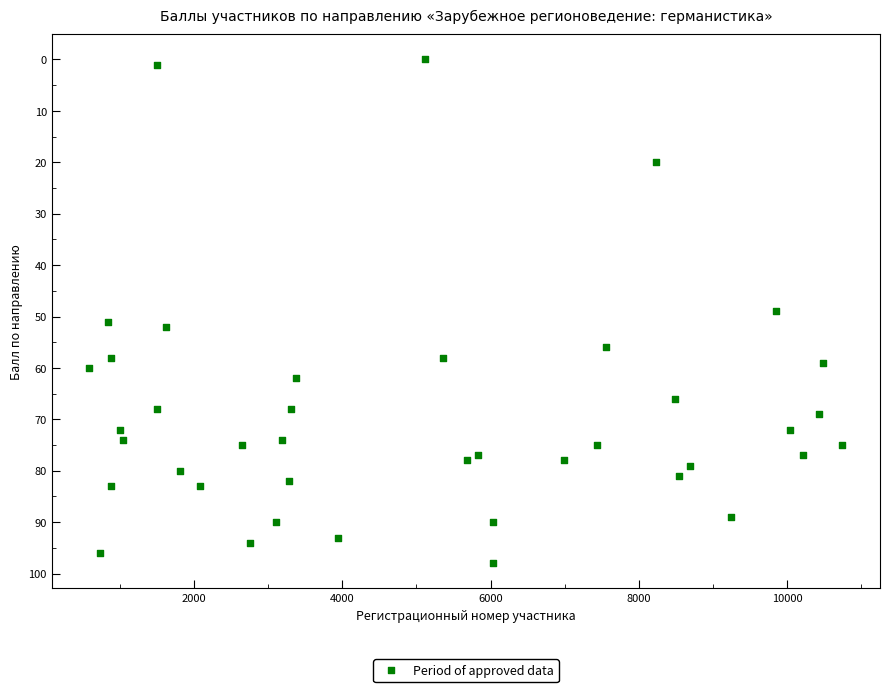

What is the range of Y values (max minus min)?

98